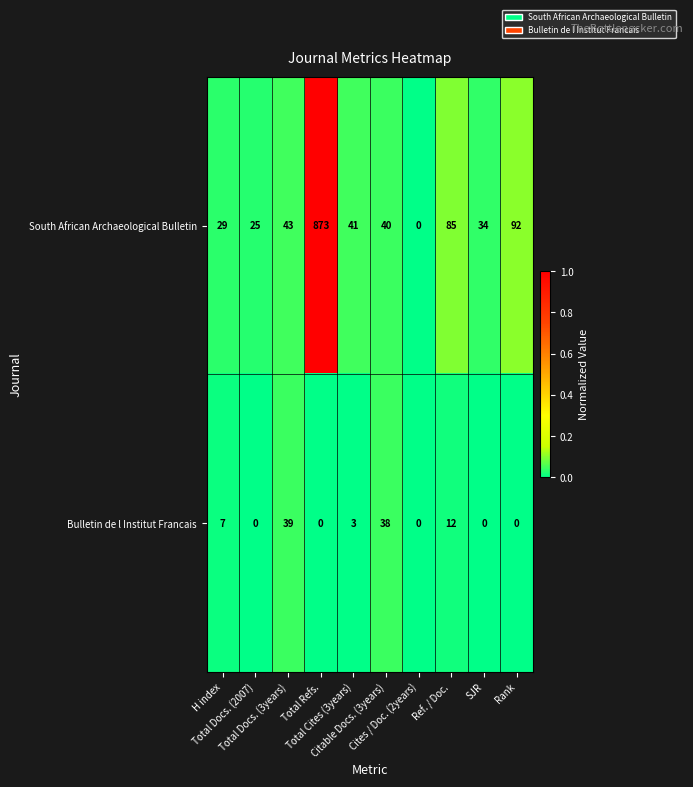

Which series has the largest range (max minus min)?

South African Archaeological Bulletin